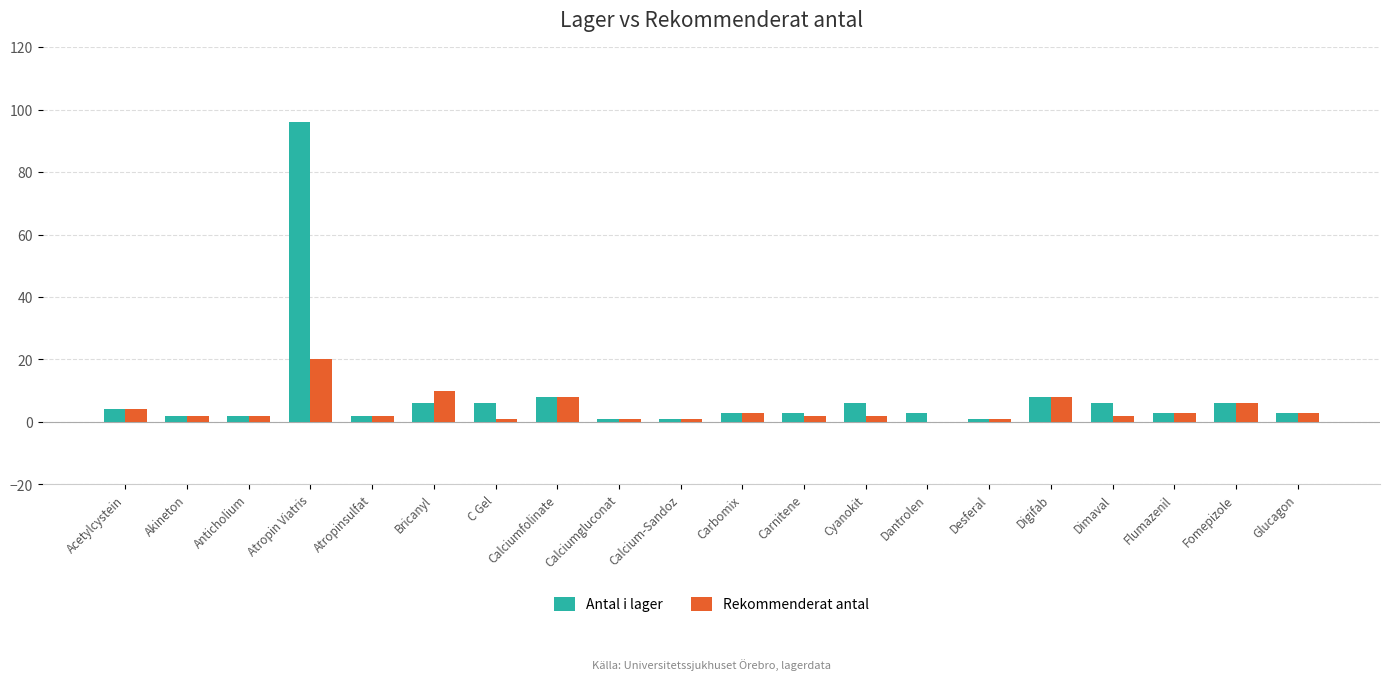

Between Akineton and Bricanyl, which series saw the biggest shift?

Rekommenderat antal